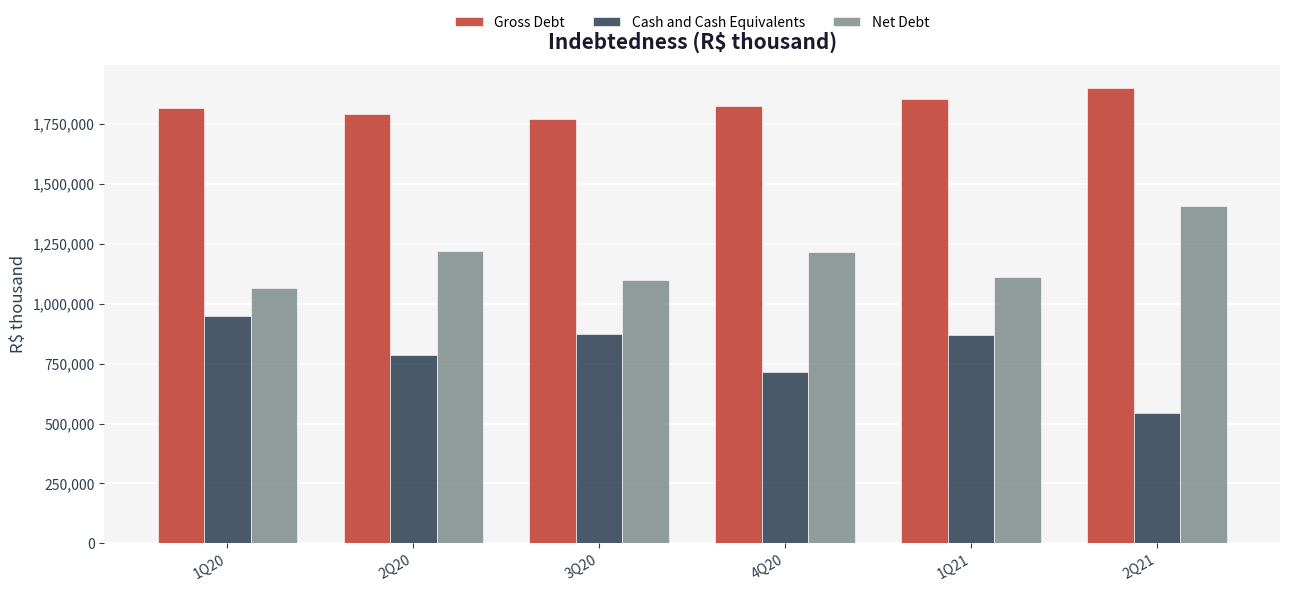

Which category has the lowest value in the Cash and Cash Equivalents series?

2Q21